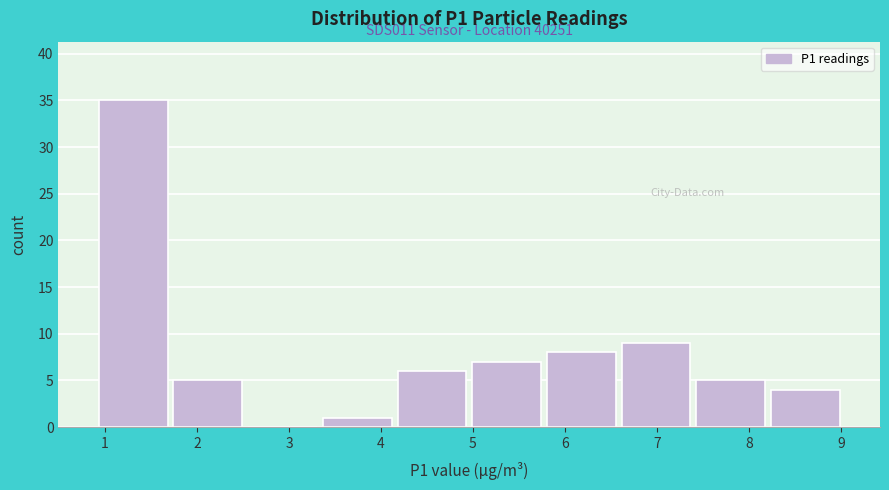

Which range on the x-axis has the tallest bar?

0.9 to 1.7